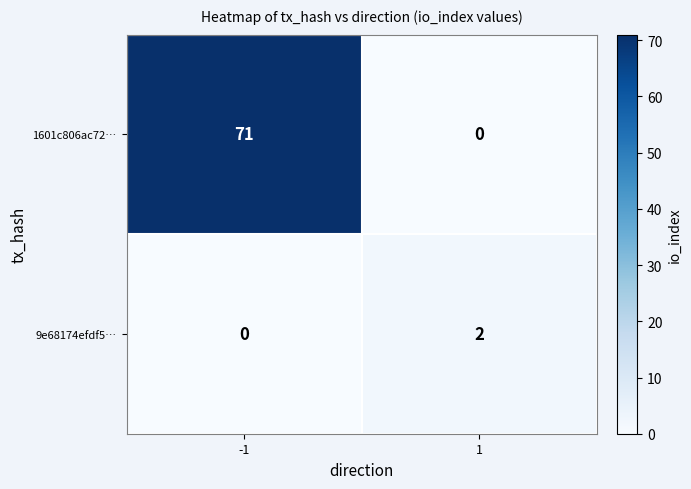

Reading left to right, what are all the values shown in this chart?

1601c806ac72…: 71	0
9e68174efdf5…: 0	2